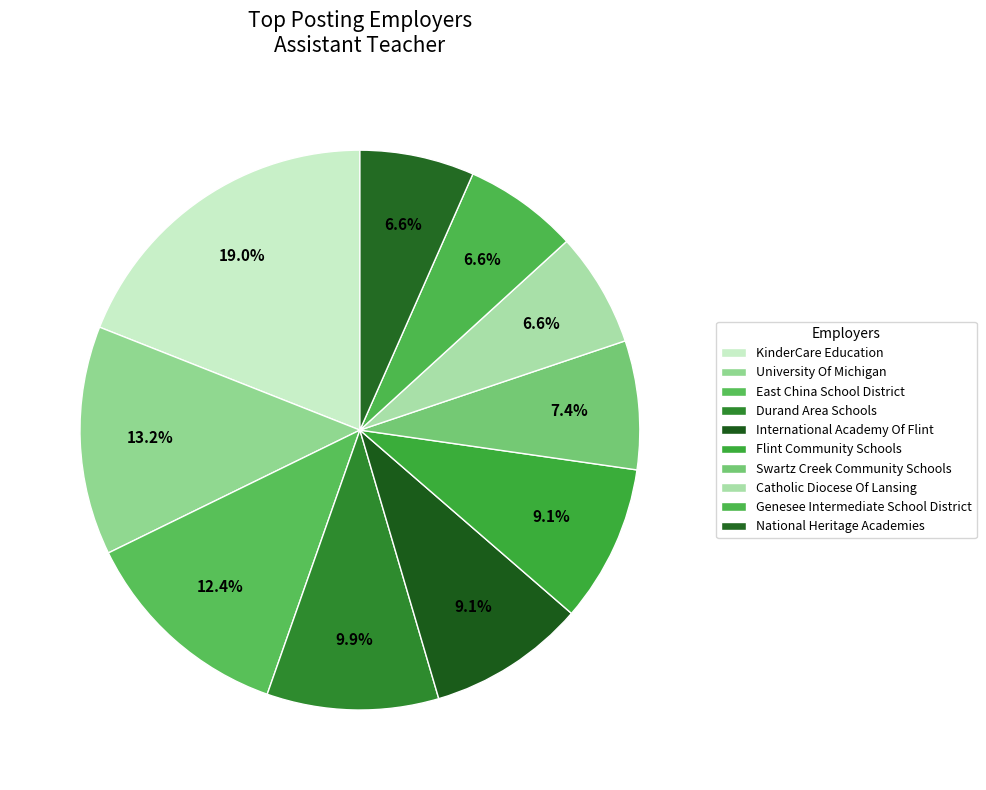

To the nearest percent, what percentage of the pie is University Of Michigan?

13%